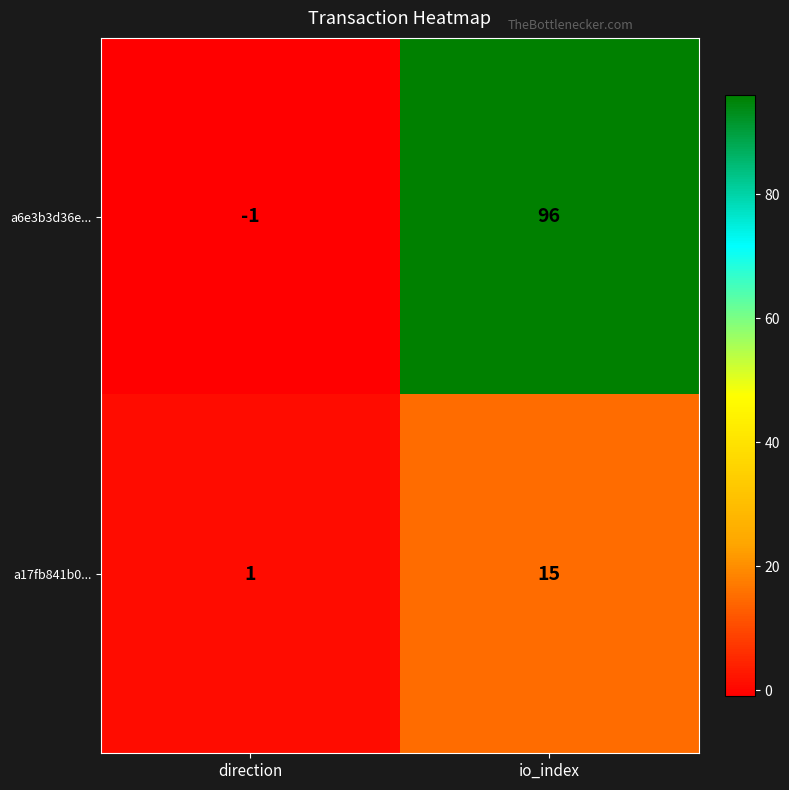

Reading left to right, what are all the values shown in this chart?

a6e3b3d36e...: -1	96
a17fb841b0...: 1	15